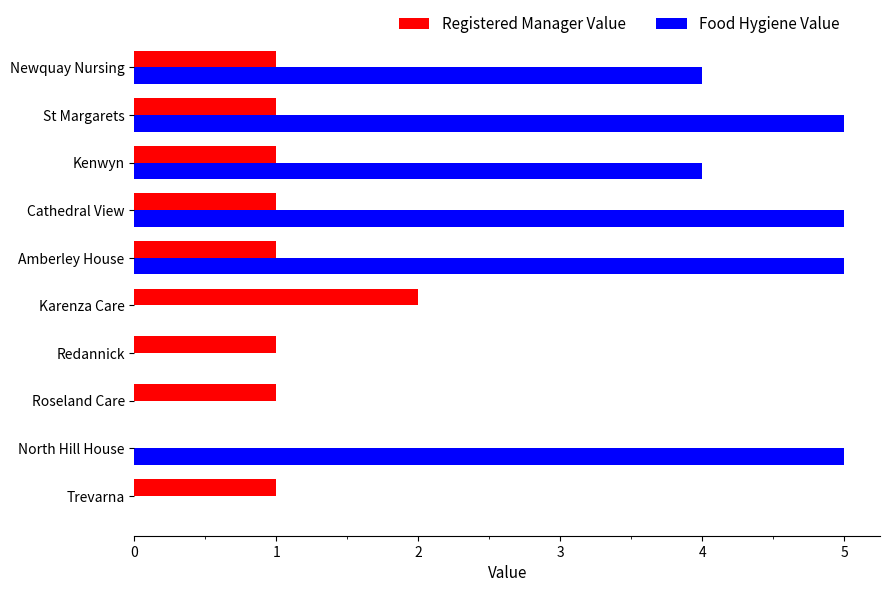

What value does the Food Hygiene Value series have at Kenwyn?

4